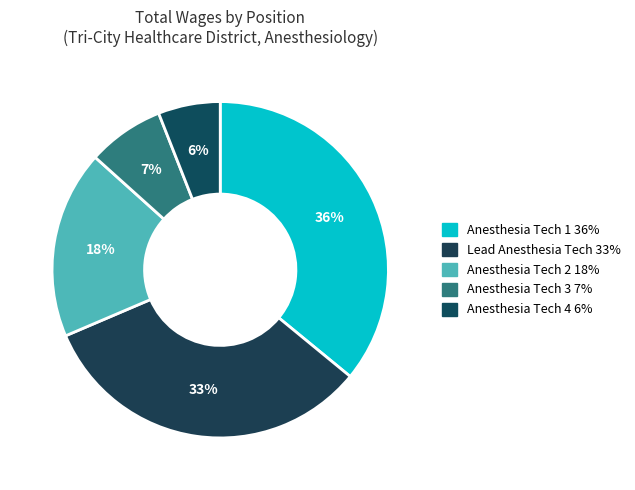

How many slices are in this pie chart?

5